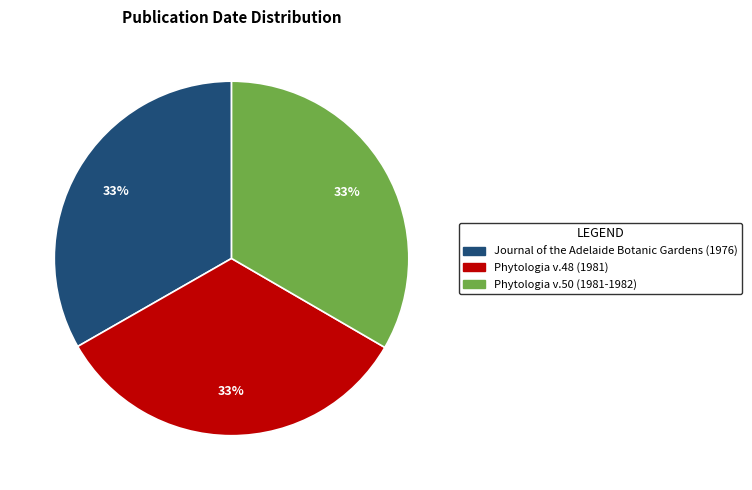

Is it true that Phytologia v.50 (1981-1982) is 33% of the pie?

True